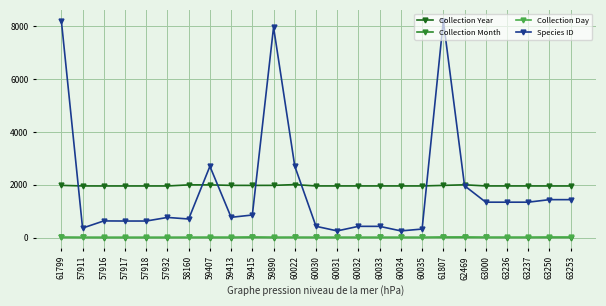

The value of Collection Year at 58160 is 3569. True or false?

False